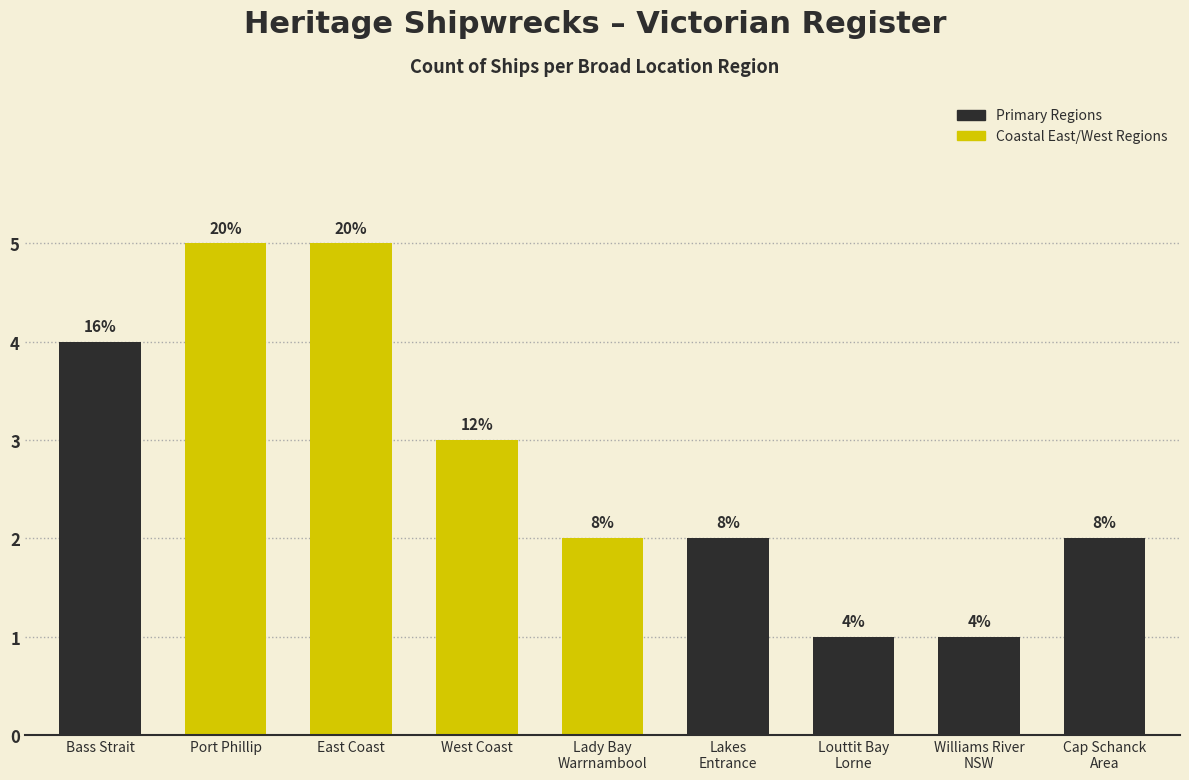

List the labels in order of value, smallest first.

Louttit Bay
Lorne, Williams River
NSW, Lady Bay
Warrnambool, Lakes
Entrance, Cap Schanck
Area, West Coast, Bass Strait, Port Phillip, East Coast